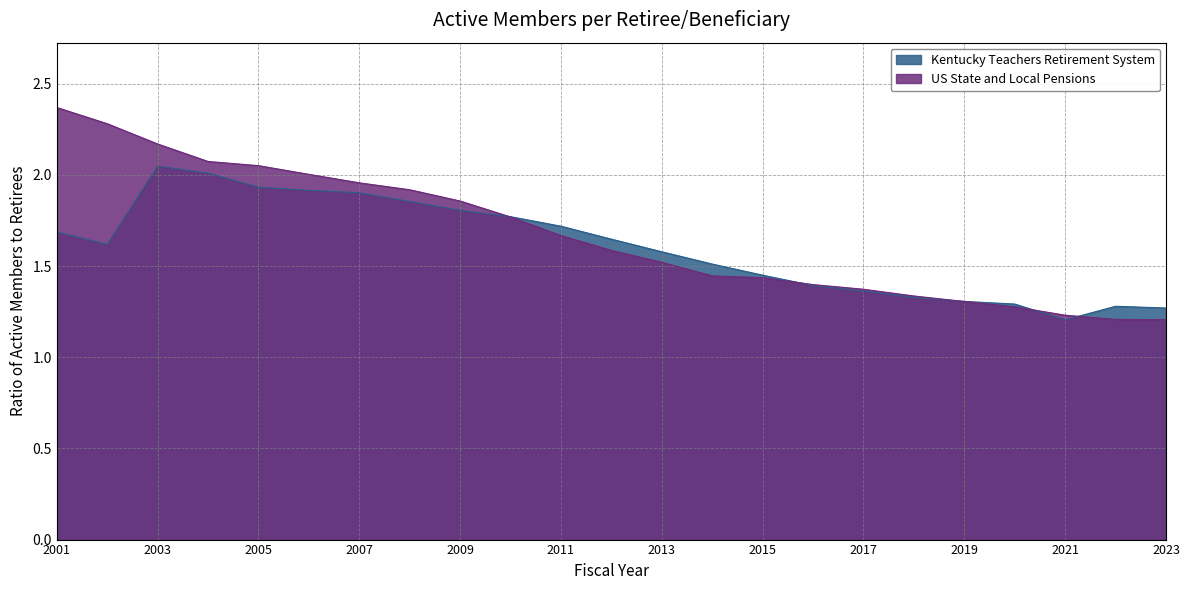

List the series in order of their overall mean, lowest first.

Kentucky Teachers Retirement System, US State and Local Pensions